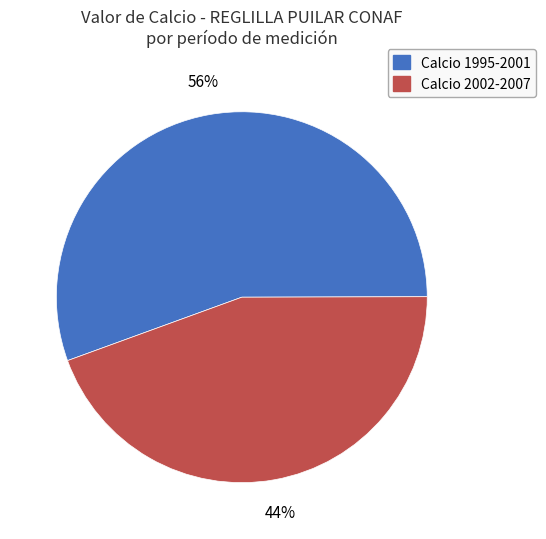

To the nearest percent, what is the average slice percentage?

50%